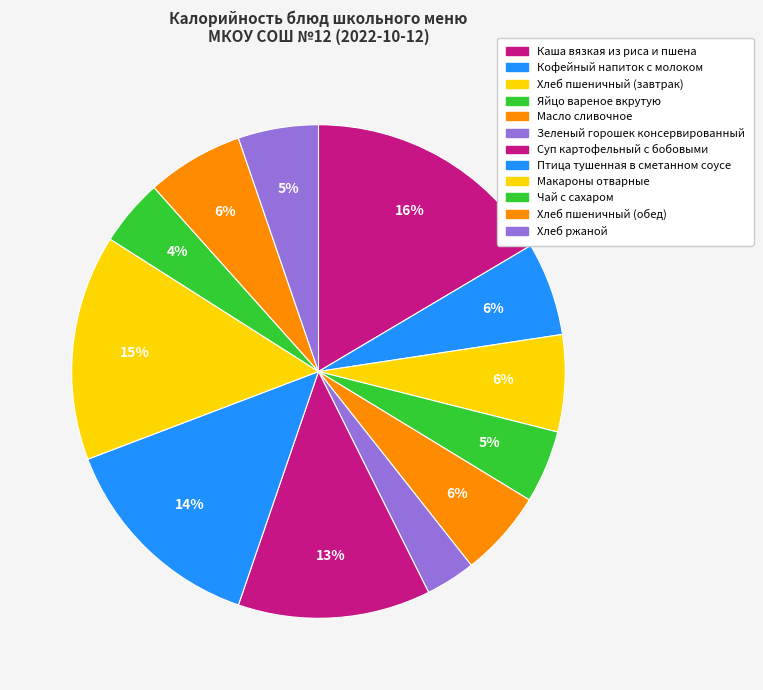

How many segments does this pie chart have?

12